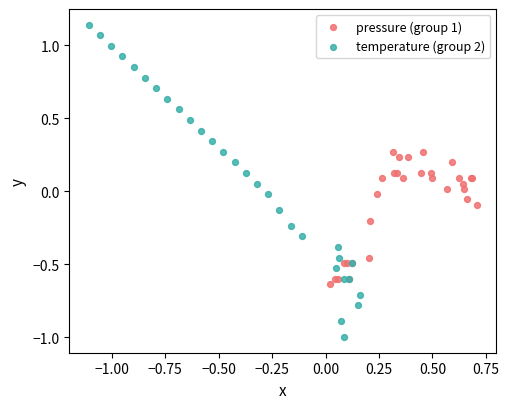

Which series contains the highest Y value?

temperature (group 2)